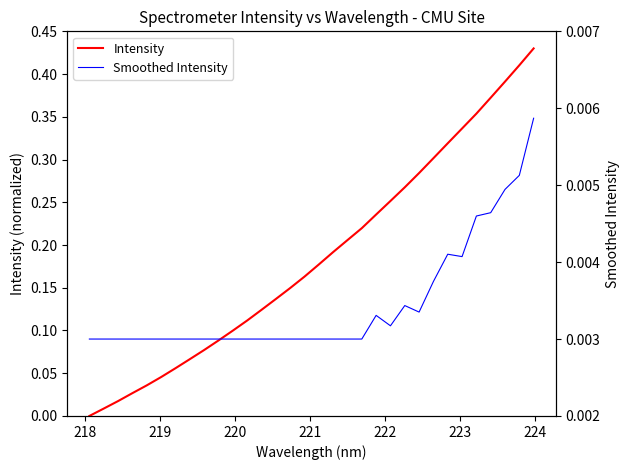

What is the greatest value displayed?

0.4